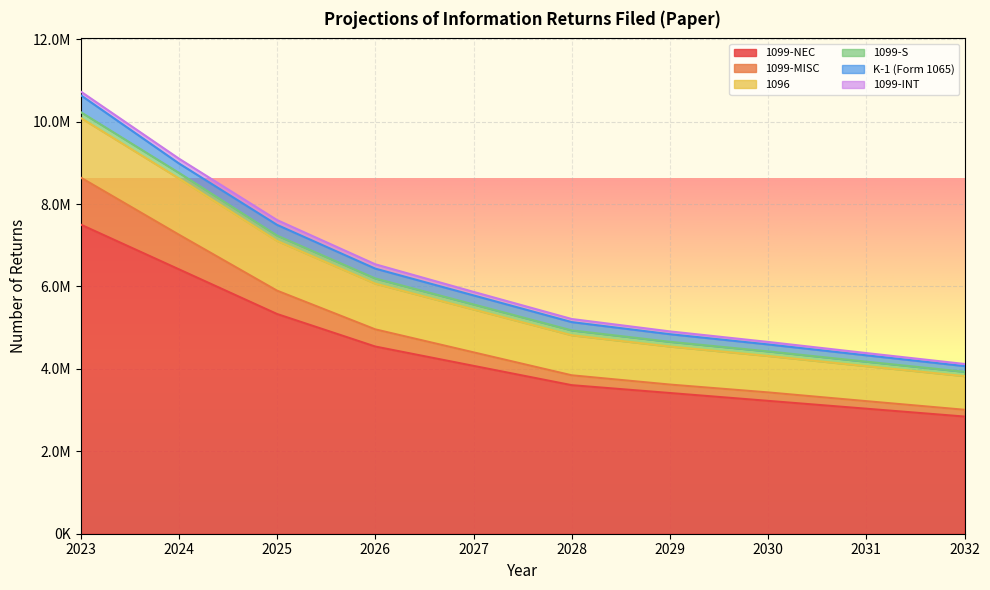

Rank the categories by 1099-MISC value from lowest to highest.

2032, 2031, 2030, 2029, 2028, 2027, 2026, 2025, 2024, 2023